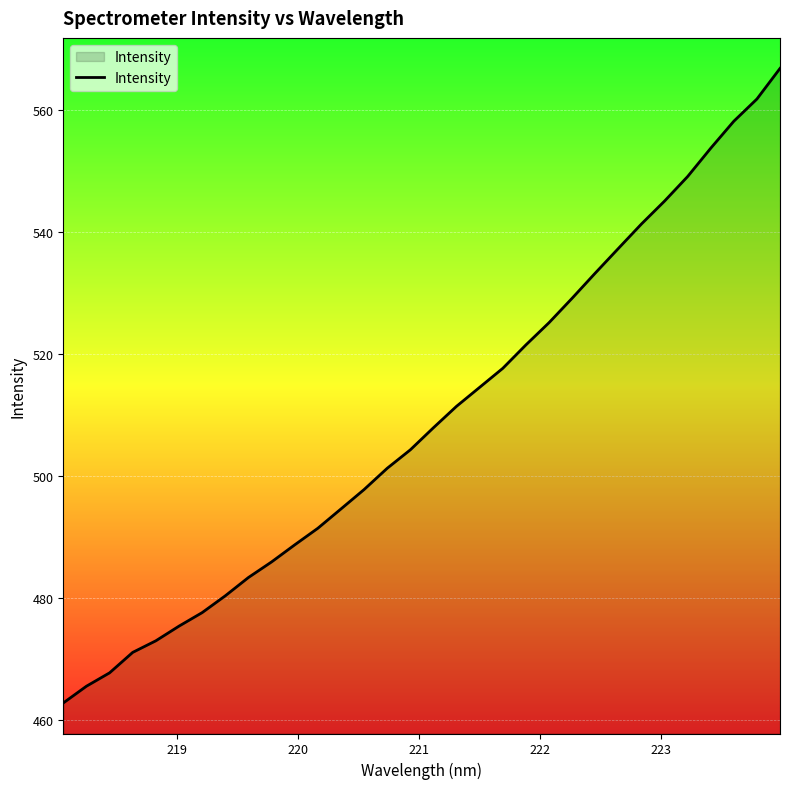

What is the minimum value shown in the chart?

462.8